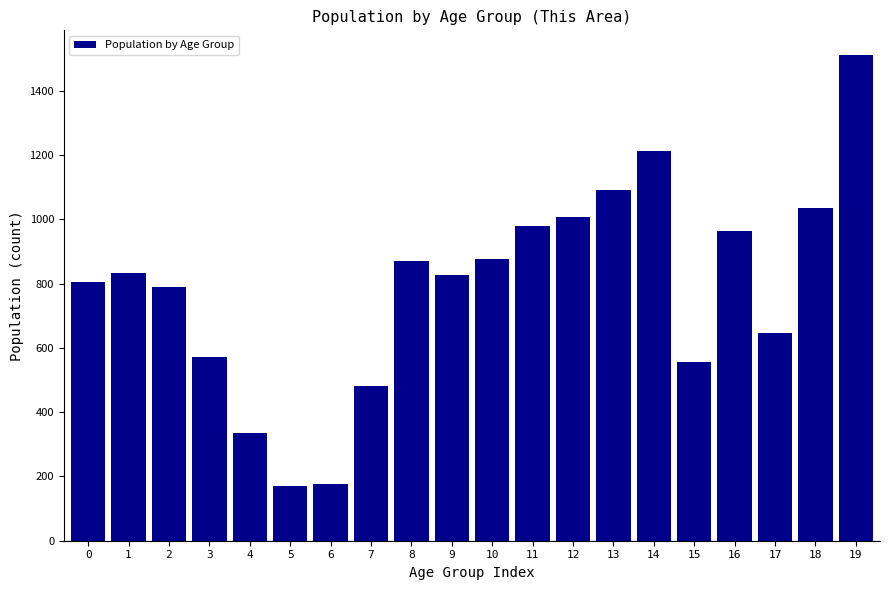

What is the greatest value displayed?

1513